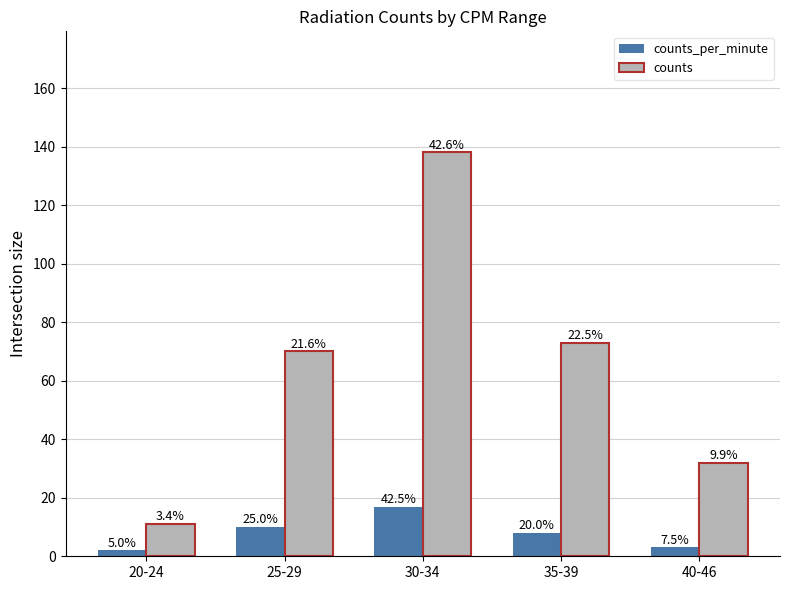

What are all the series names shown in the legend?

counts_per_minute, counts